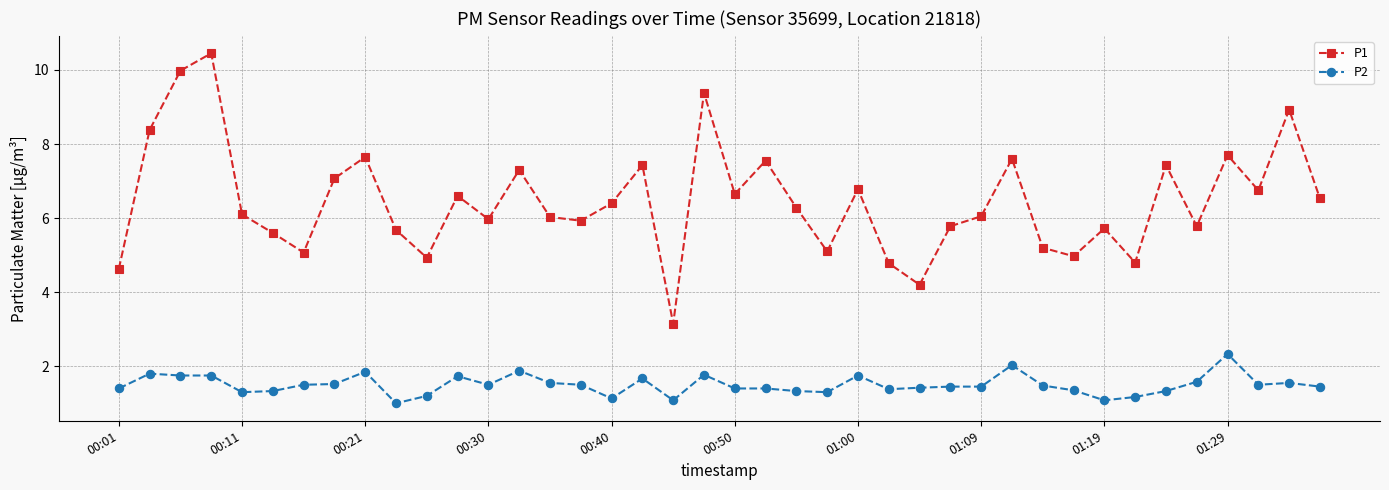

What is the minimum value shown in the chart?

1.0